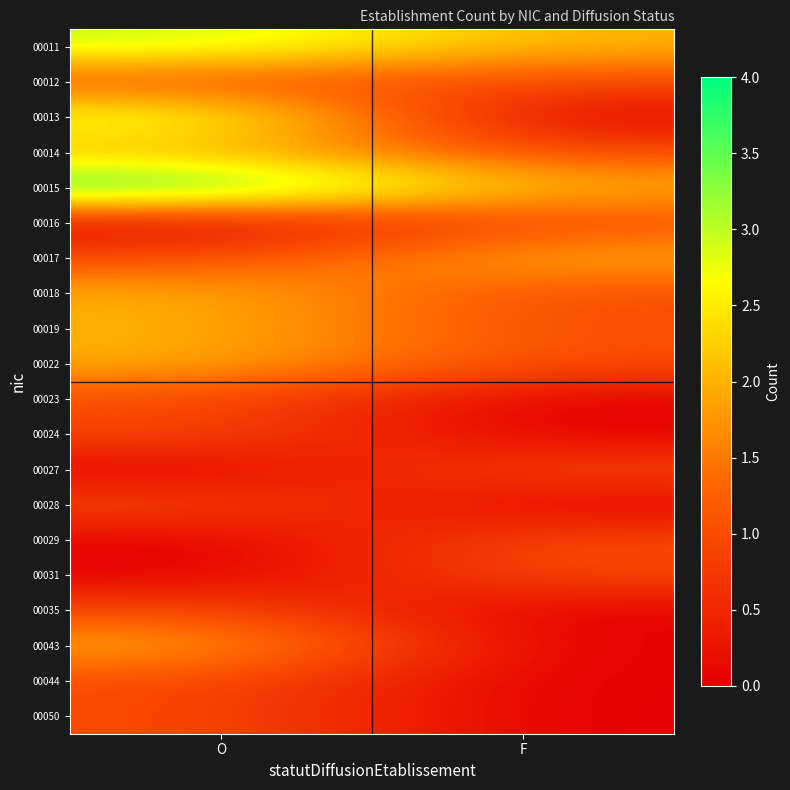

At F, list the series in order from smallest to largest.

00013, 00023, 00024, 00028, 00035, 00043, 00044, 00050, 00012, 00014, 00016, 00018, 00019, 00022, 00027, 00029, 00031, 00011, 00015, 00017